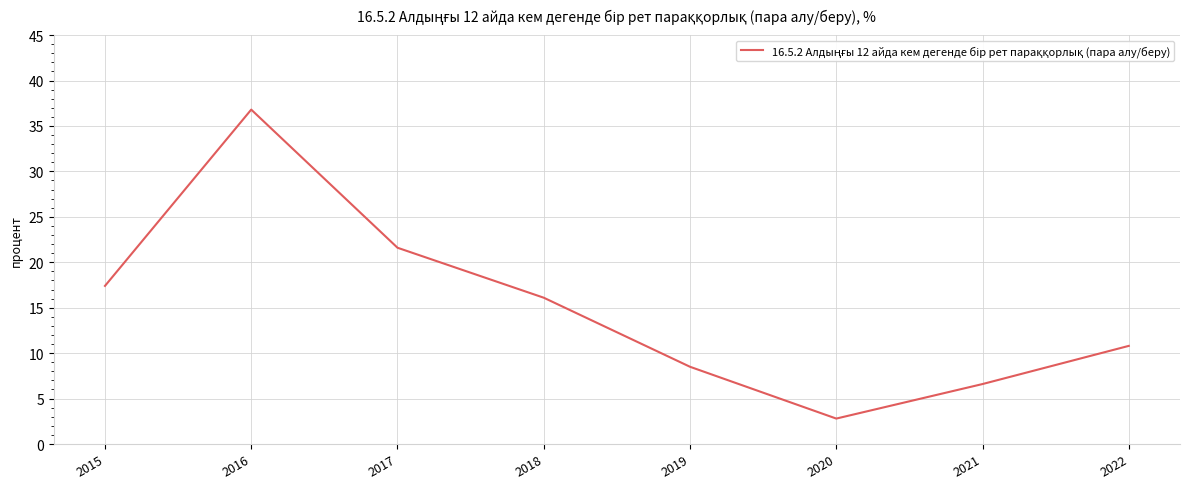

What is the smallest value displayed?

2.8